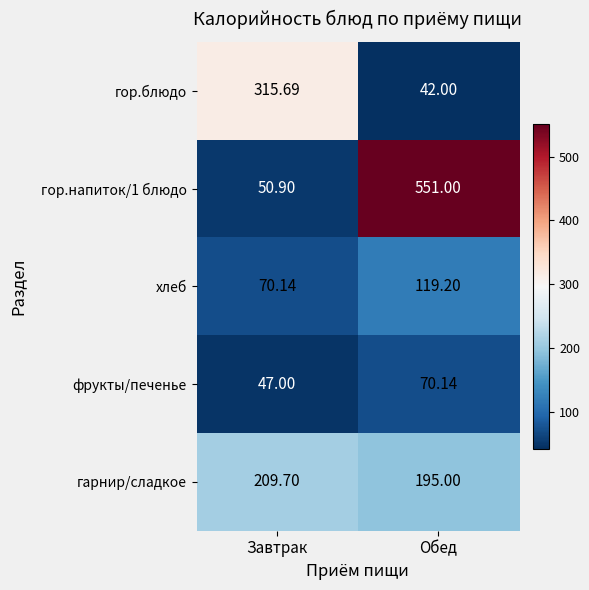

Which category has the lowest value in the хлеб series?

Завтрак